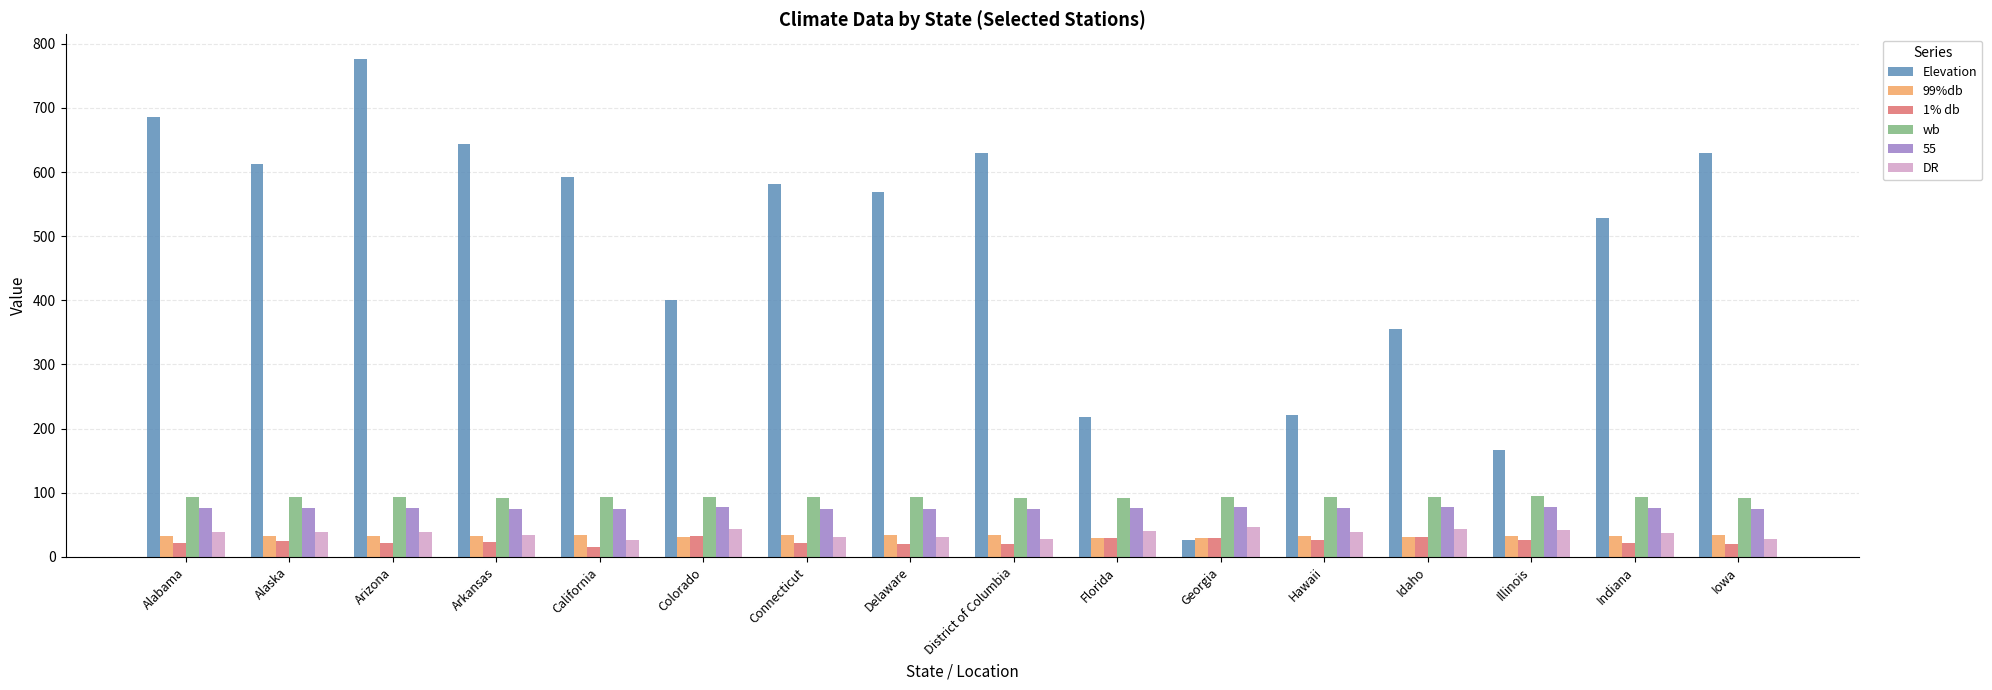

What is the total value across all series at California?

836